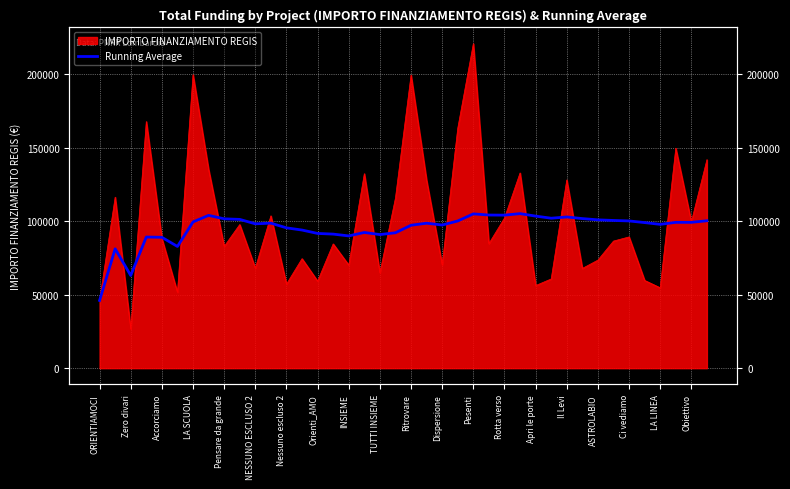

Does the chart display data point markers on the line(s)?

No